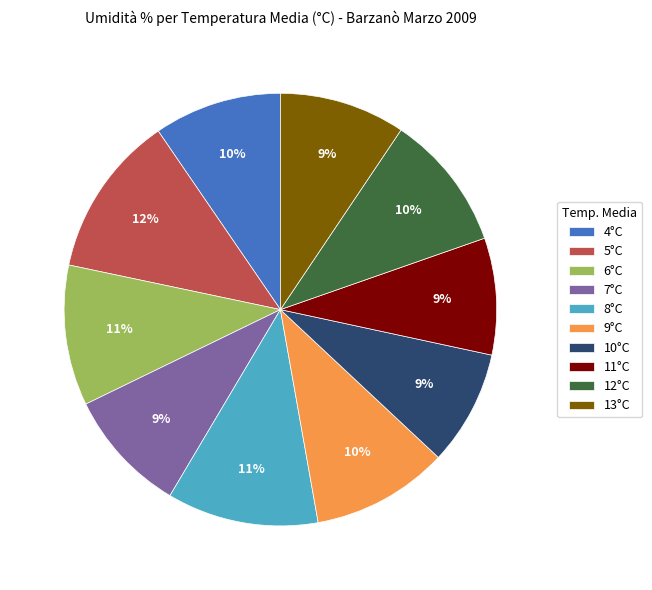

Combined, do 13°C and 5°C account for over 50%?

No